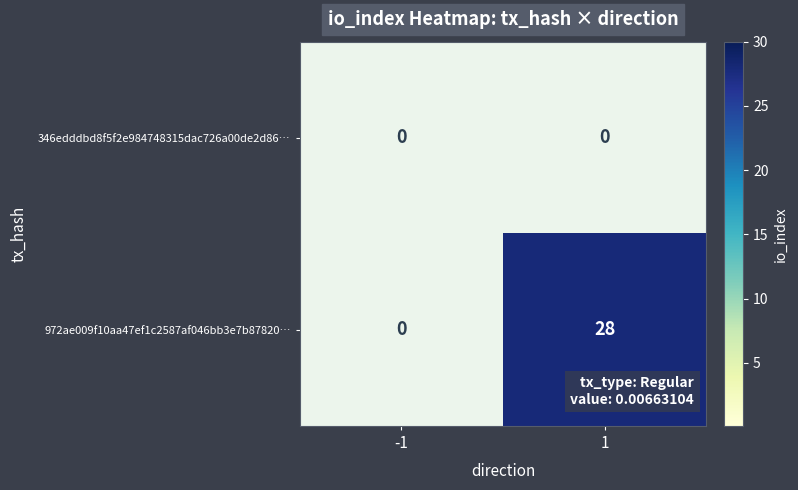

Which series has the largest total across all categories?

972ae009f10aa47ef1c2587af046bb3e7b87820…